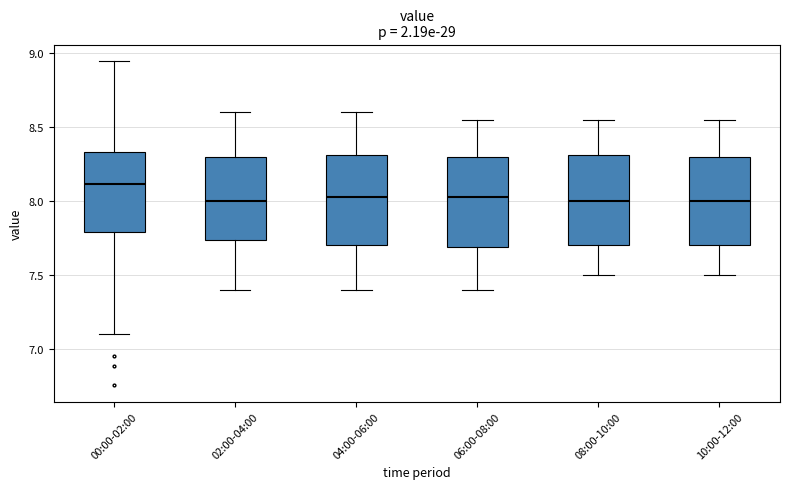

Where is the lower edge of the box for 00:00-02:00 on the y-axis? The values are not printed on the chart, so give them approximately, as read against the axis.

7.80